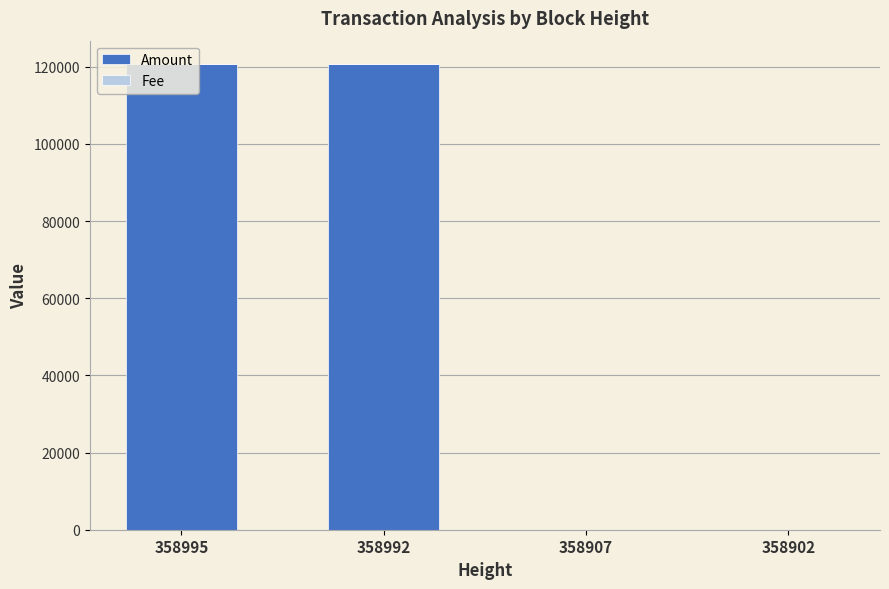

Are the bars grouped side by side (vs. stacked)?

No